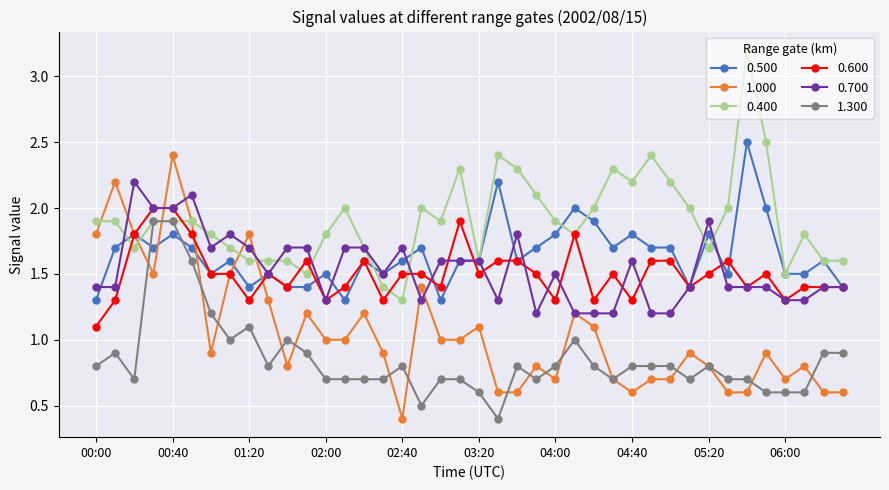

What are all the series names shown in the legend?

0.500, 1.000, 0.400, 0.600, 0.700, 1.300